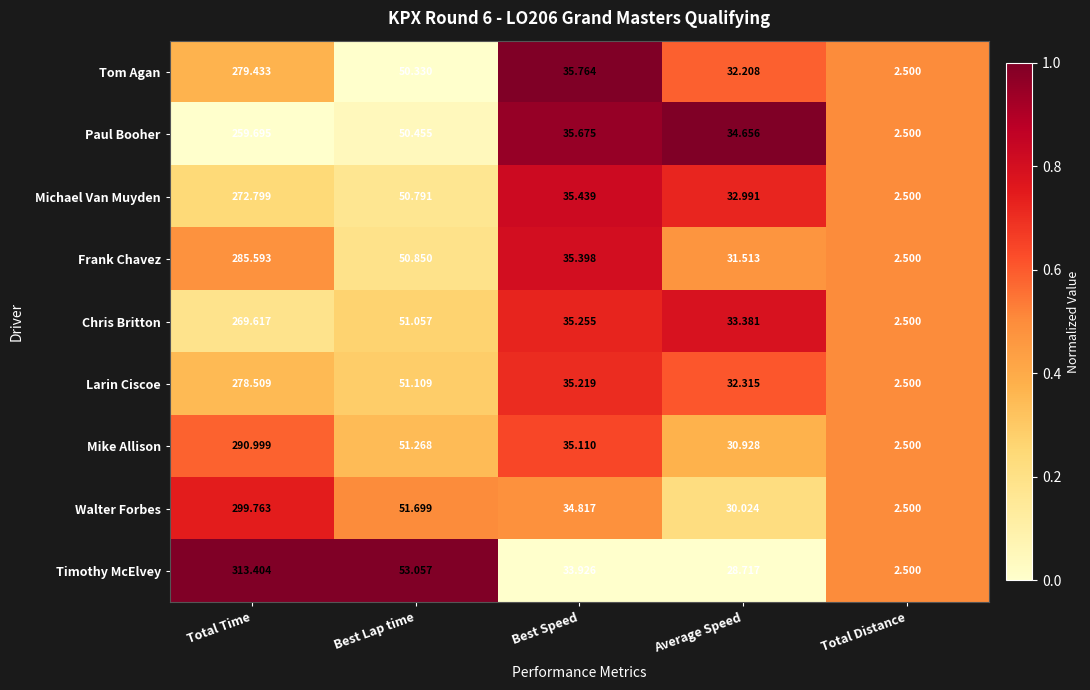

Which category has the highest value across all series?

Total Time